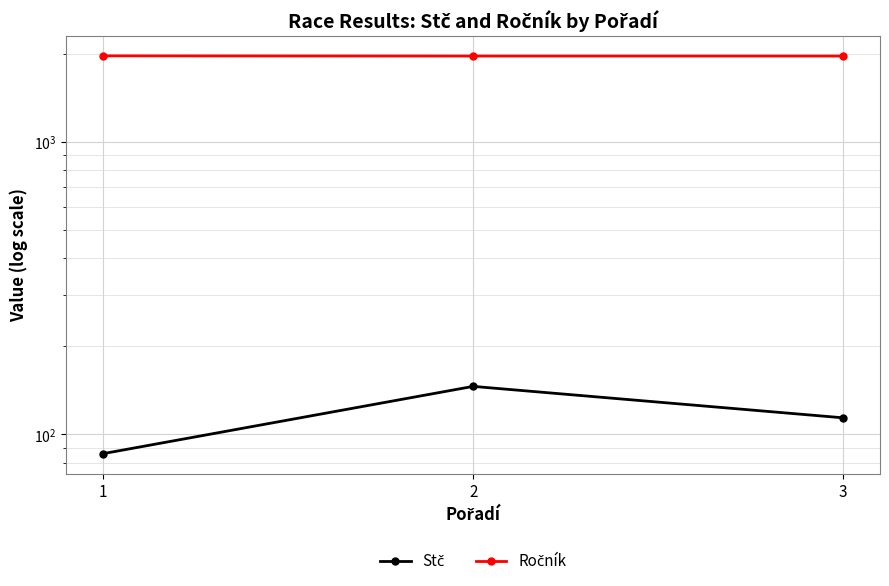

Which series has the widest spread of values?

Stč